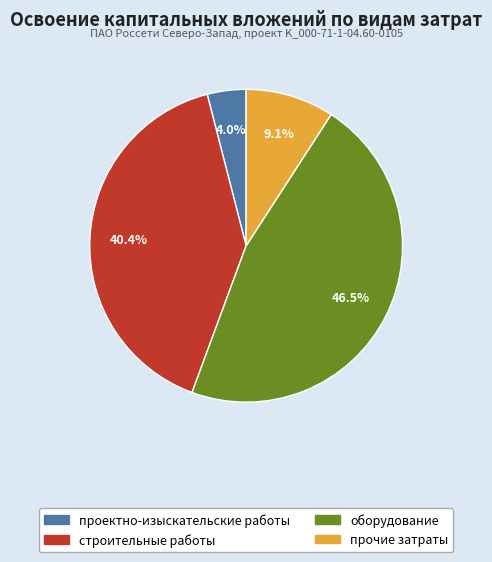

What is the smallest slice in the pie chart?

проектно-изыскательские работы